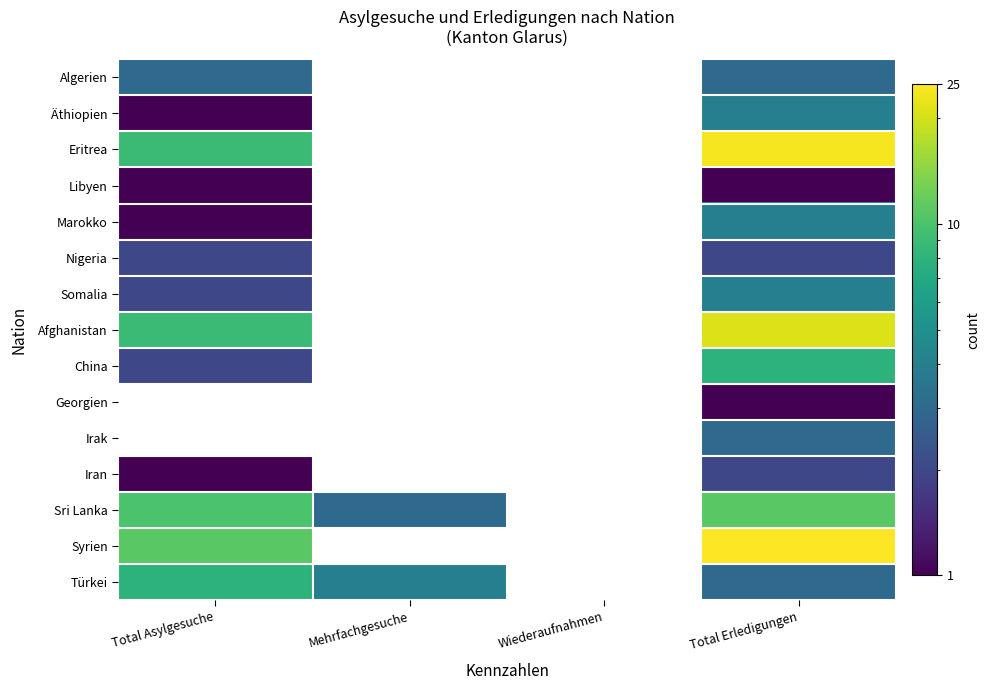

What is the maximum value for Libyen?

1.0